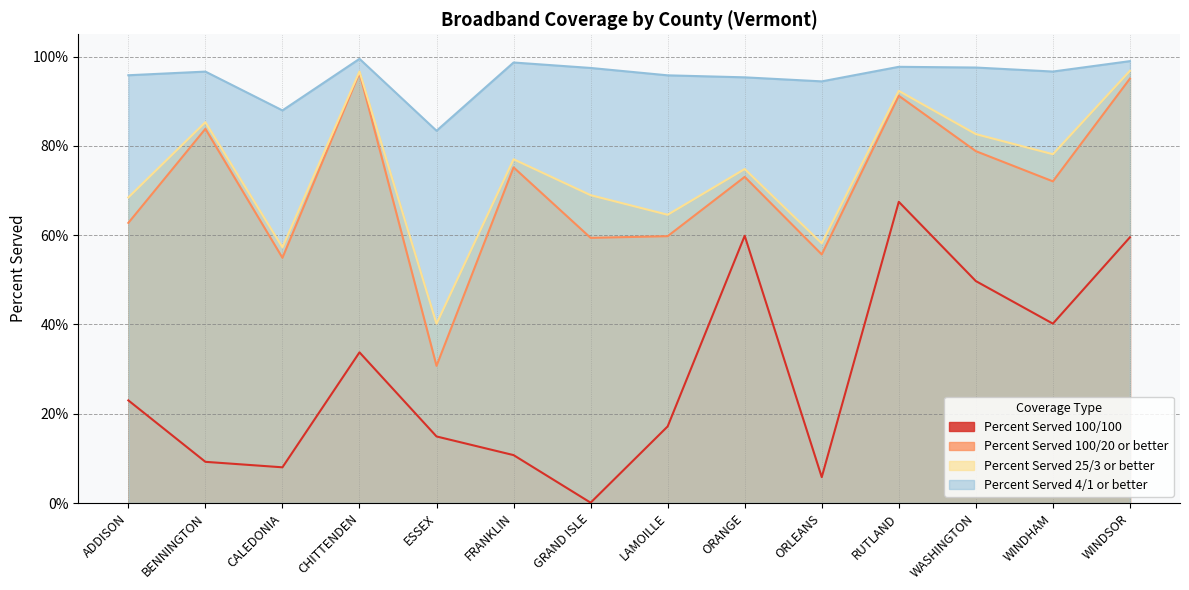

Reading left to right, list all the values displayed in this chart.

Percent Served 100/100: ADDISON=0.2	BENNINGTON=0.1	CALEDONIA=0.1	CHITTENDEN=0.3	ESSEX=0.1	FRANKLIN=0.1	GRAND ISLE=0.0	LAMOILLE=0.2	ORANGE=0.6	ORLEANS=0.1	RUTLAND=0.7	WASHINGTON=0.5	WINDHAM=0.4	WINDSOR=0.6
Percent Served 100/20 or better: ADDISON=0.6	BENNINGTON=0.8	CALEDONIA=0.5	CHITTENDEN=1.0	ESSEX=0.3	FRANKLIN=0.8	GRAND ISLE=0.6	LAMOILLE=0.6	ORANGE=0.7	ORLEANS=0.6	RUTLAND=0.9	WASHINGTON=0.8	WINDHAM=0.7	WINDSOR=1.0
Percent Served 25/3 or better: ADDISON=0.7	BENNINGTON=0.9	CALEDONIA=0.6	CHITTENDEN=1.0	ESSEX=0.4	FRANKLIN=0.8	GRAND ISLE=0.7	LAMOILLE=0.6	ORANGE=0.7	ORLEANS=0.6	RUTLAND=0.9	WASHINGTON=0.8	WINDHAM=0.8	WINDSOR=1.0
Percent Served 4/1 or better: ADDISON=1.0	BENNINGTON=1.0	CALEDONIA=0.9	CHITTENDEN=1.0	ESSEX=0.8	FRANKLIN=1.0	GRAND ISLE=1.0	LAMOILLE=1.0	ORANGE=1.0	ORLEANS=0.9	RUTLAND=1.0	WASHINGTON=1.0	WINDHAM=1.0	WINDSOR=1.0